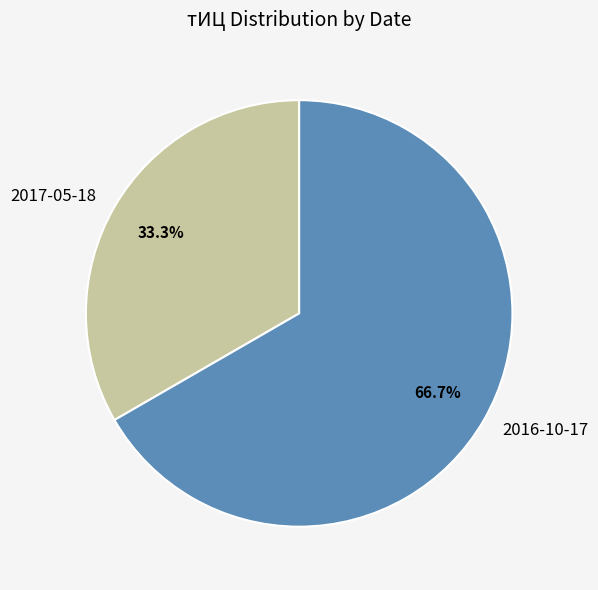

How many segments does this pie chart have?

2